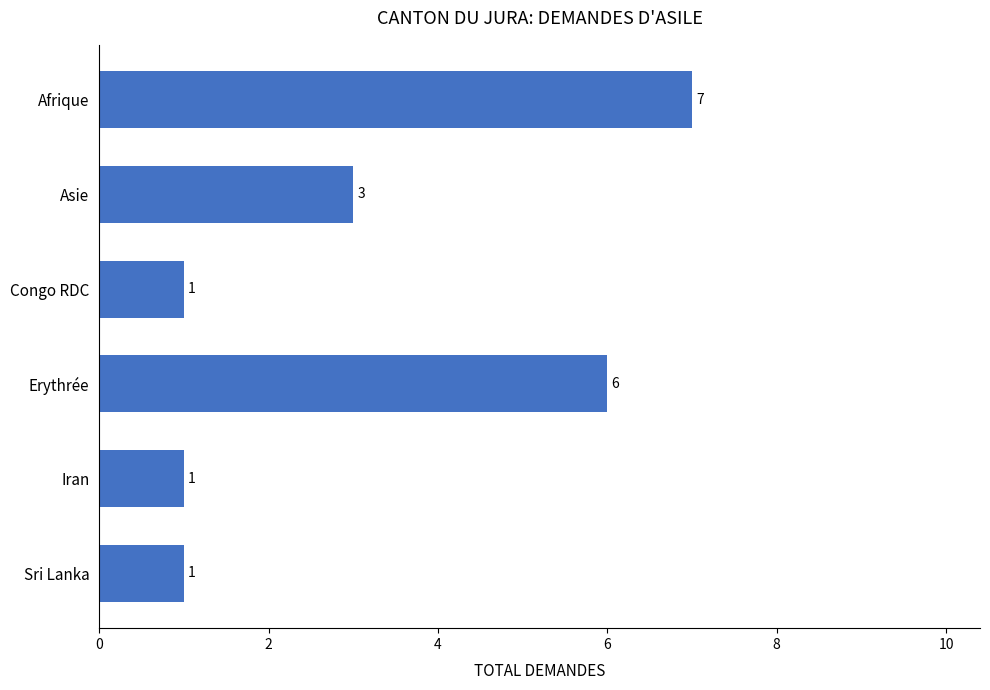

What is the maximum value shown in the chart?

7